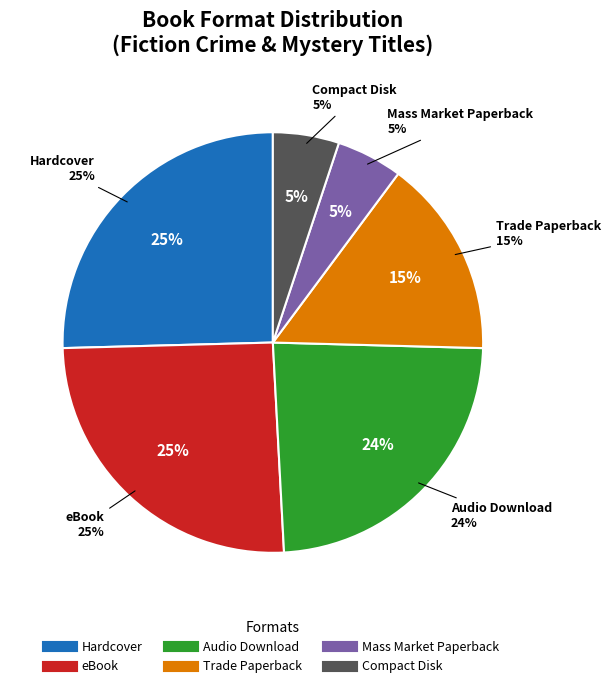

The Compact Disk slice represents 1% of the pie. True or false?

False